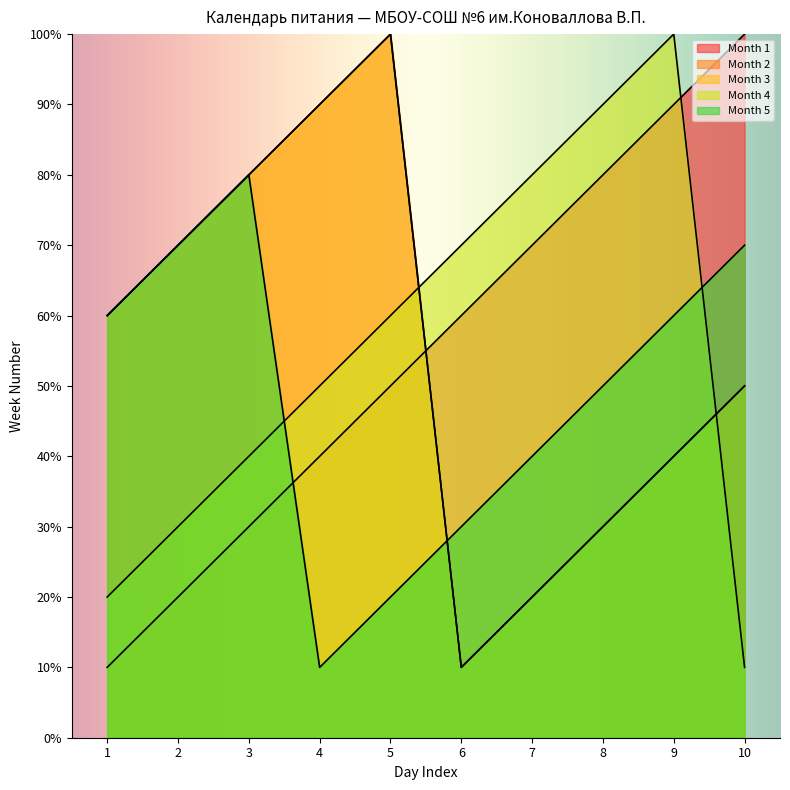

At which label does Month 3 first exceed 60?

2